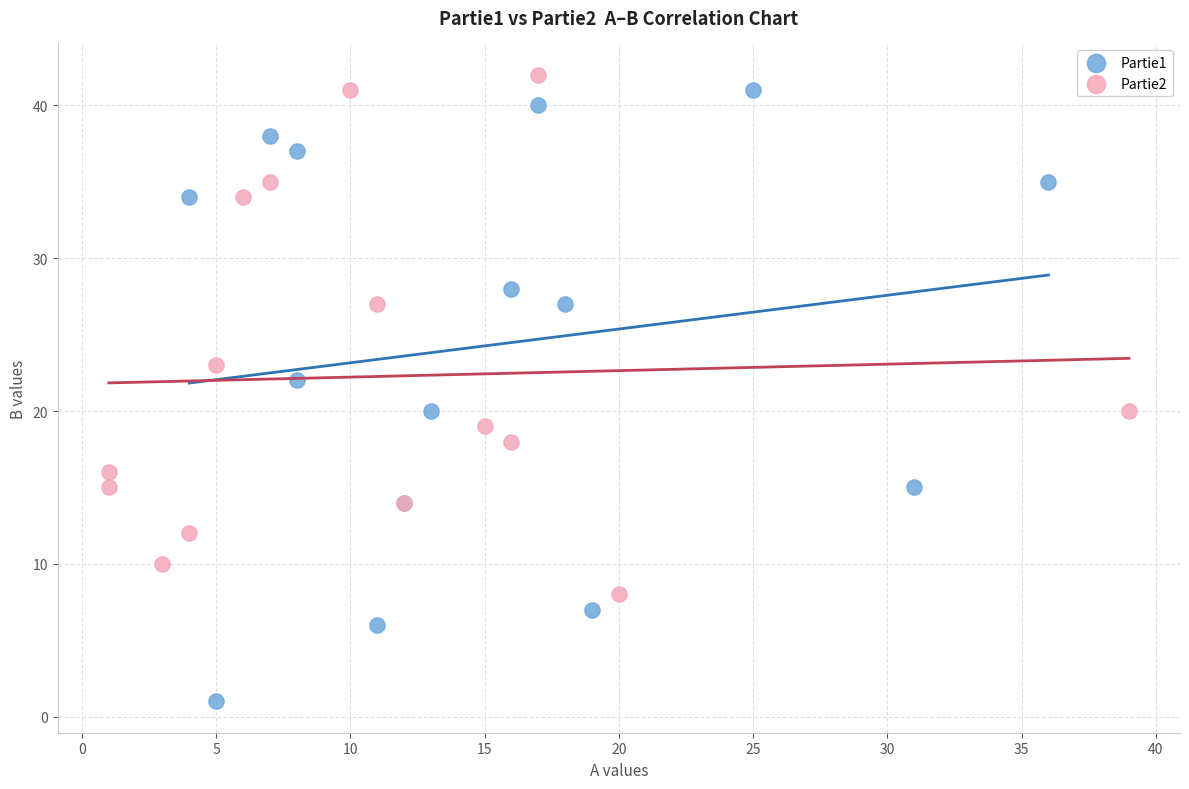

Which series reaches the maximum Y coordinate?

Partie2